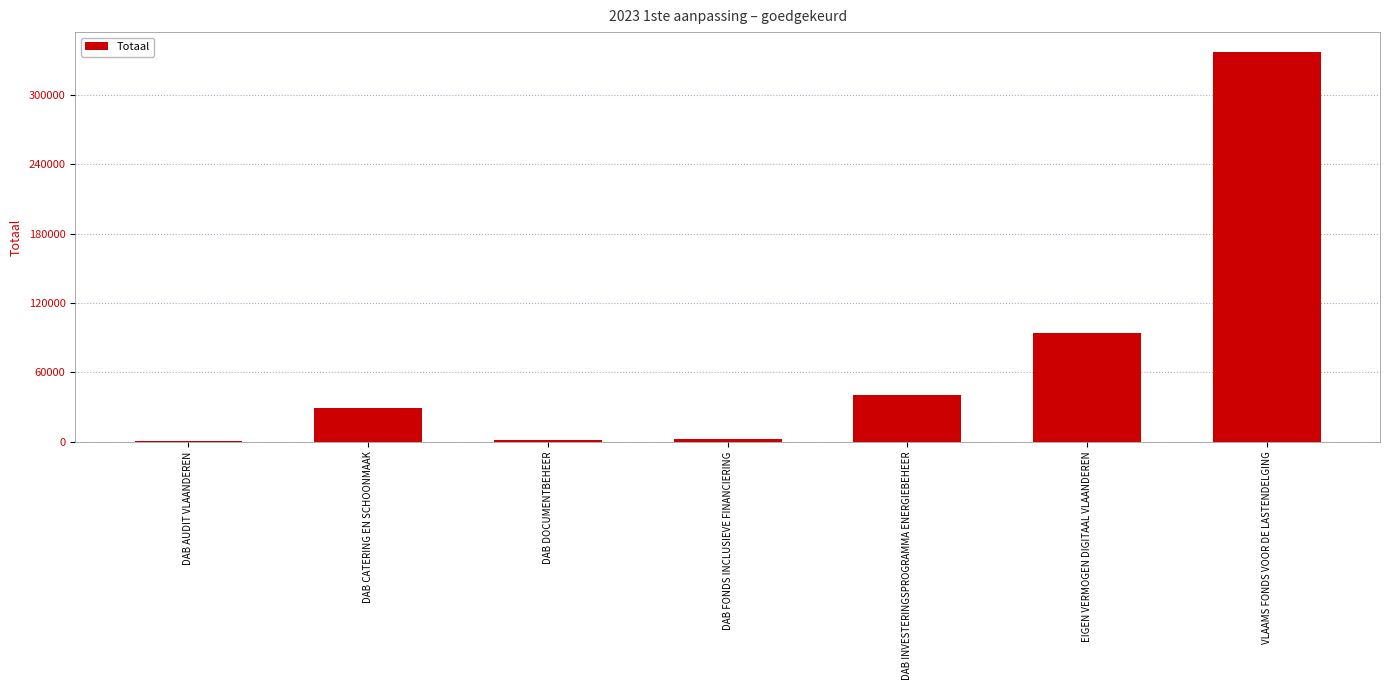

What is the maximum value shown in the chart?

337472